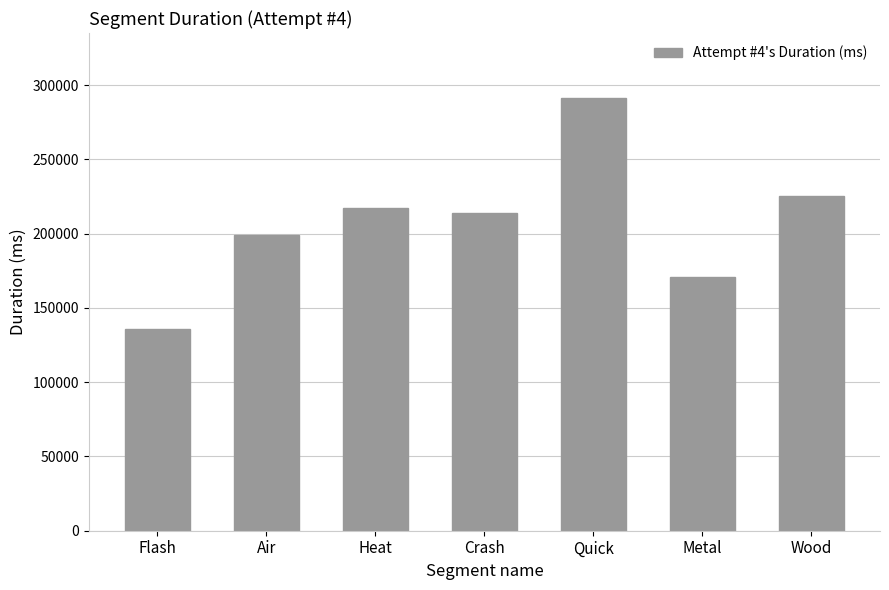

What is the maximum value shown in the chart?

291447